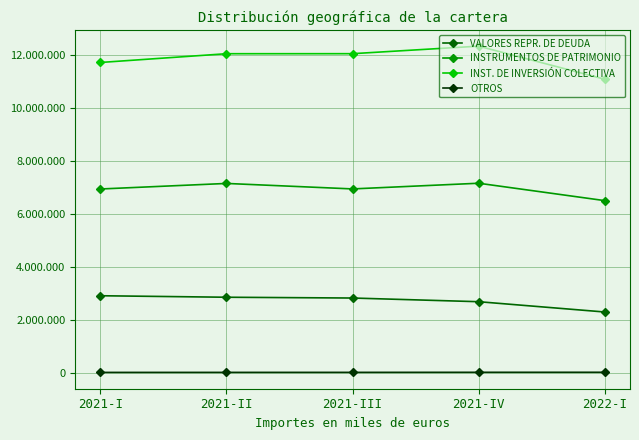

Rank the series by their average value, from lowest to highest.

OTROS, VALORES REPR. DE DEUDA, INSTRUMENTOS DE PATRIMONIO, INST. DE INVERSIÓN COLECTIVA